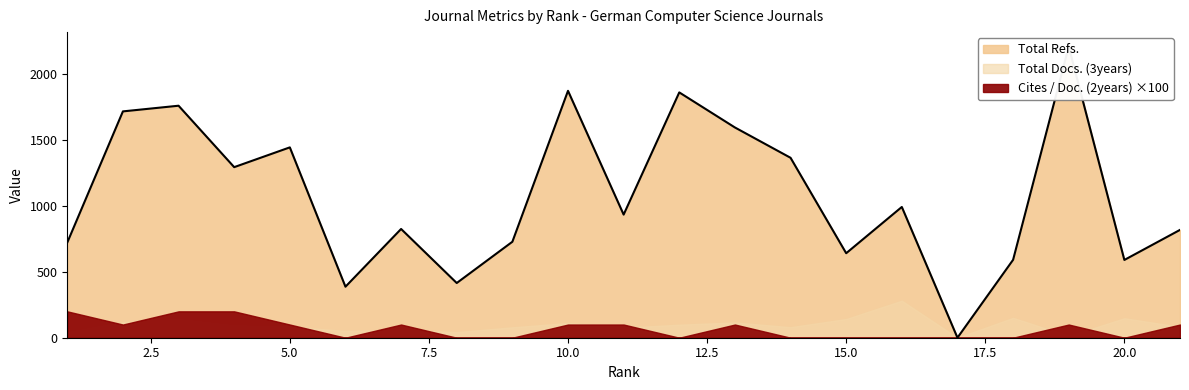

Rank the categories by Total Refs. value from highest to lowest.

19, 10, 12, 3, 2, 13, 5, 14, 4, 16, 11, 7, 21, 9, 1, 15, 18, 20, 8, 6, 17